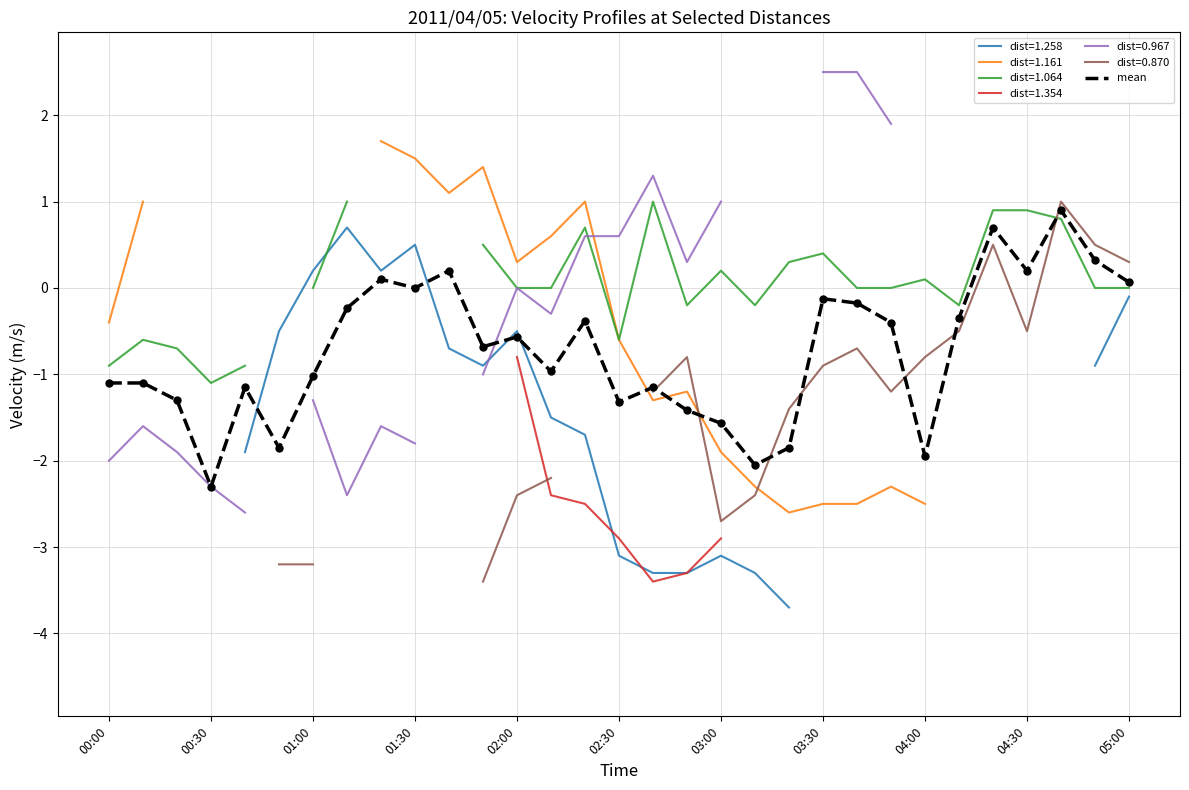

Which category has the lowest value in the mean series?

00:30